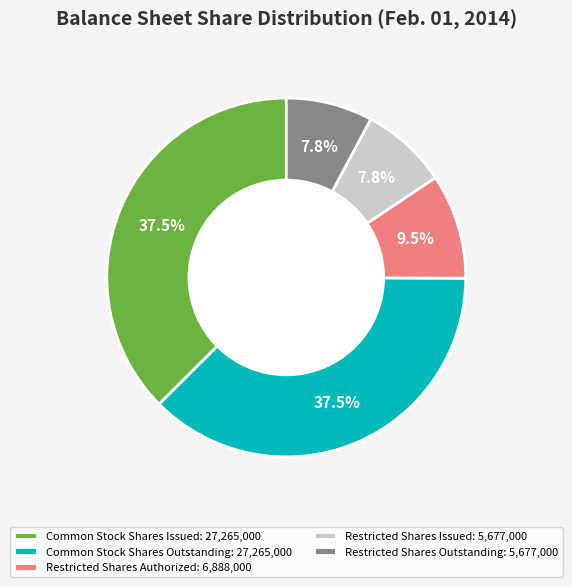

How many segments does this pie chart have?

5